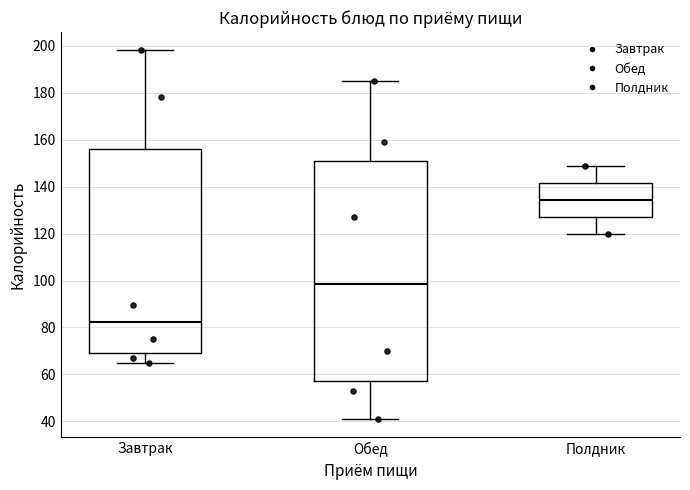

Comparing the boxes themselves (not the whiskers), which one is the tallest?

Обед